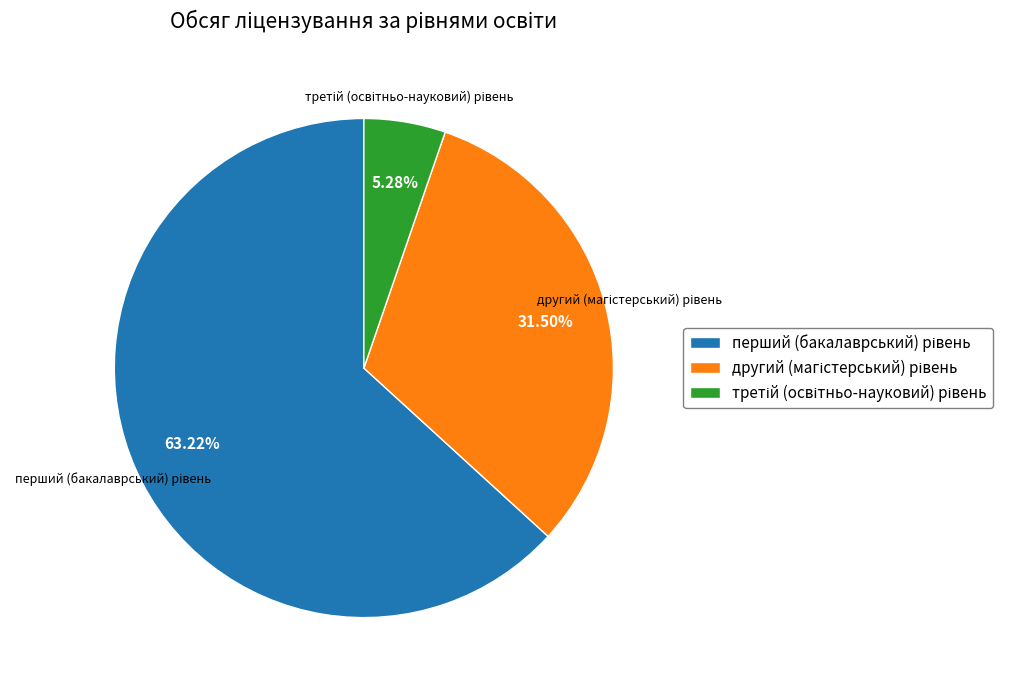

Does any single category account for the majority?

Yes